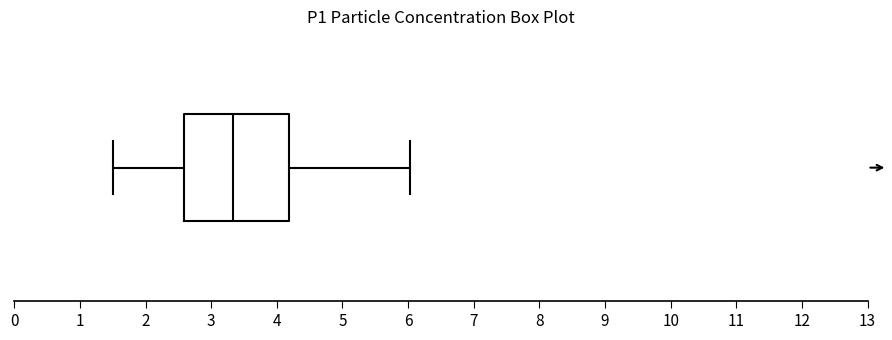

Read this box plot against the x-axis: the position of the median line, the range covered by the box, and the ends of both whiskers. The values are not printed on the chart, so give them approximately, as read against the axis.

median 3.3, box 2.6 to 4.2, whiskers 1.5 to 6.0